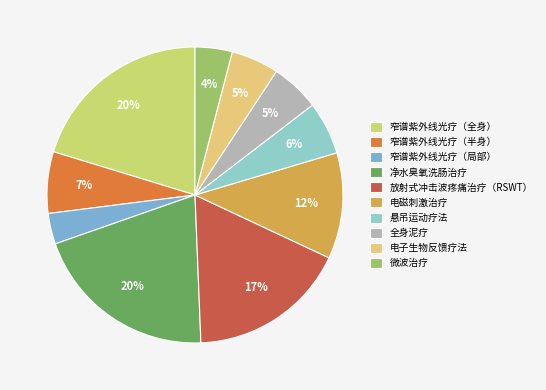

How much of the chart is everything except 全身泥疗?

94.7%